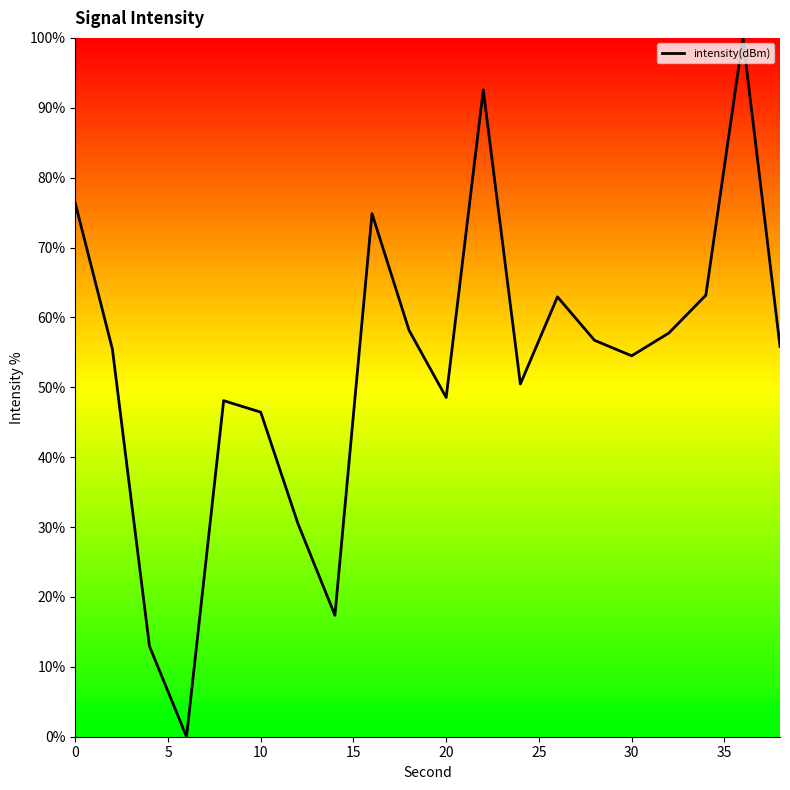

What is the greatest value displayed?

100.0